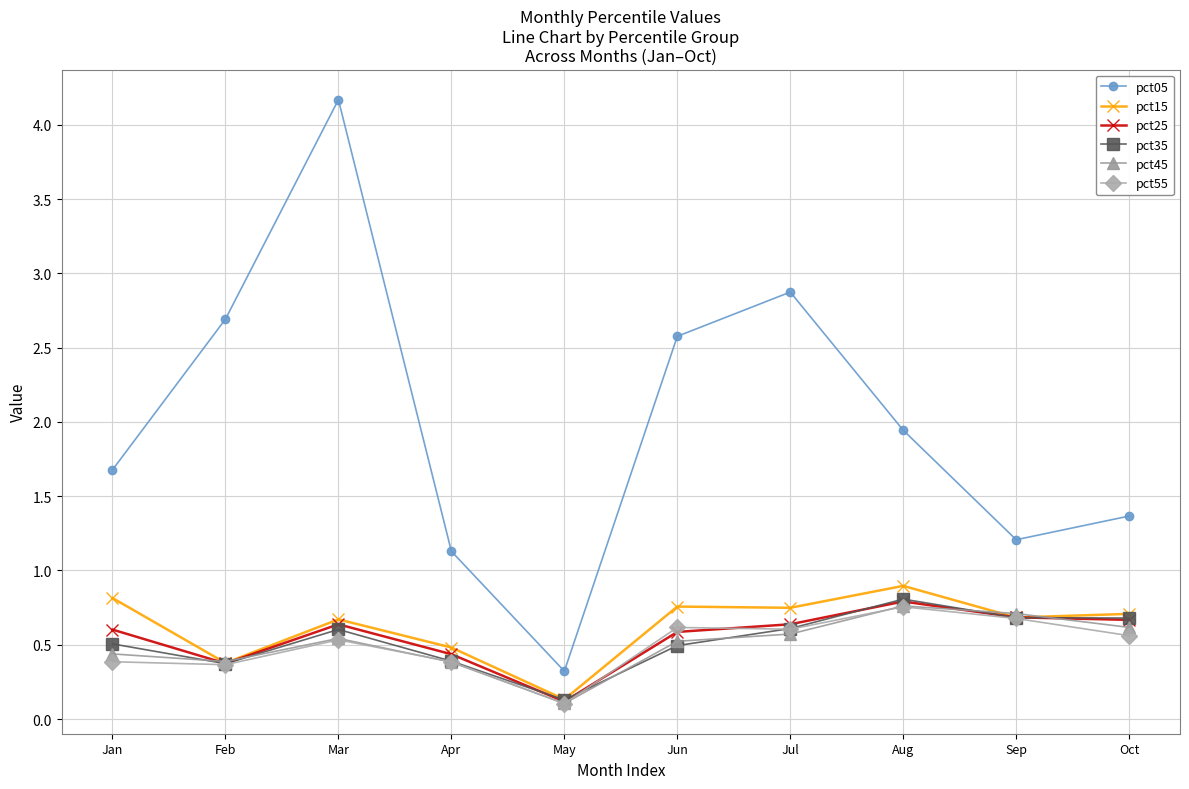

How many pct15 values are between 0 and 1?

10